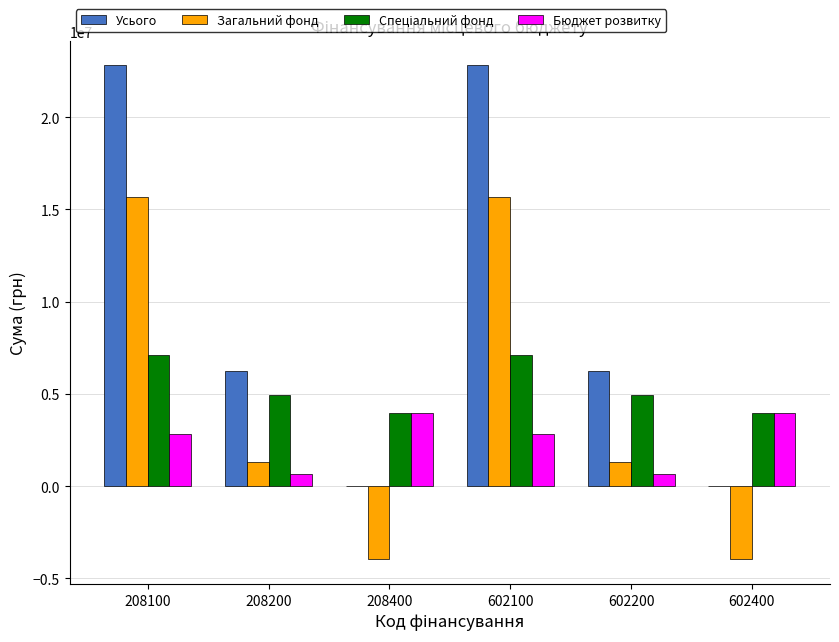

What is the total value across all series at 602400?

3959000.0